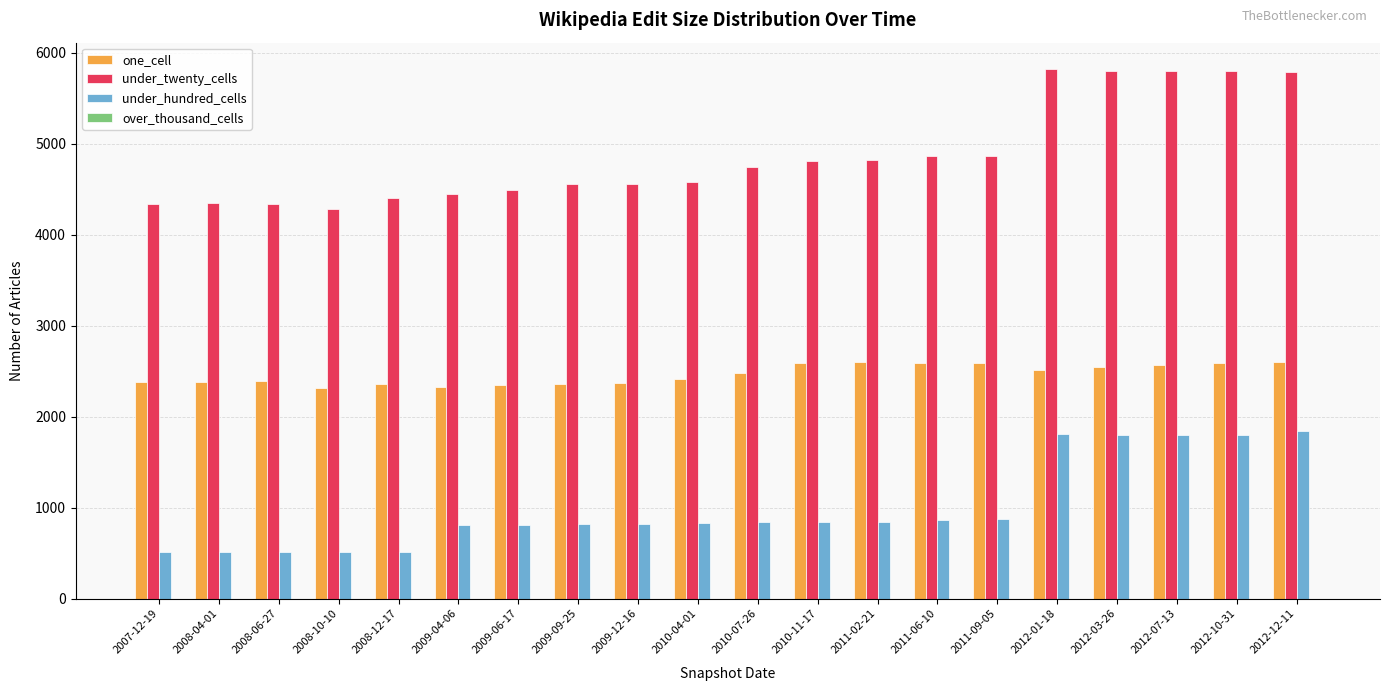

What is the spread (max minus min) of values at 2008-06-27?

3828